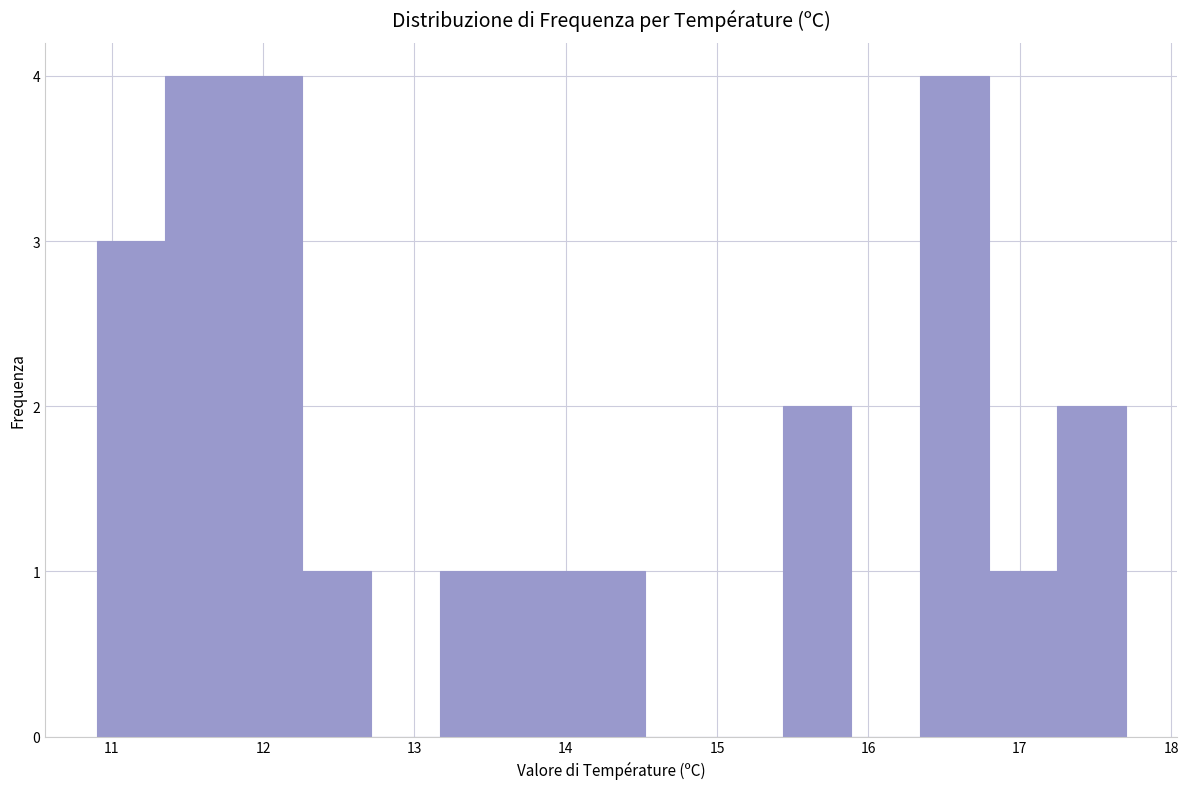

Reading left to right, transcribe this chart: for each bar, give the range it covers on the x-axis and its height. Neither the bar edges nor the heights are printed on the chart, so give them approximately, as read against the axes.

10.9 to 11.4: 3
11.4 to 11.8: 4
11.8 to 12.3: 4
12.3 to 12.7: 1
12.7 to 13.2: 0
13.2 to 13.6: 1
13.6 to 14.1: 1
14.1 to 14.5: 1
14.5 to 15.0: 0
15.0 to 15.4: 0
15.4 to 15.9: 2
15.9 to 16.3: 0
16.3 to 16.8: 4
16.8 to 17.2: 1
17.2 to 17.7: 2